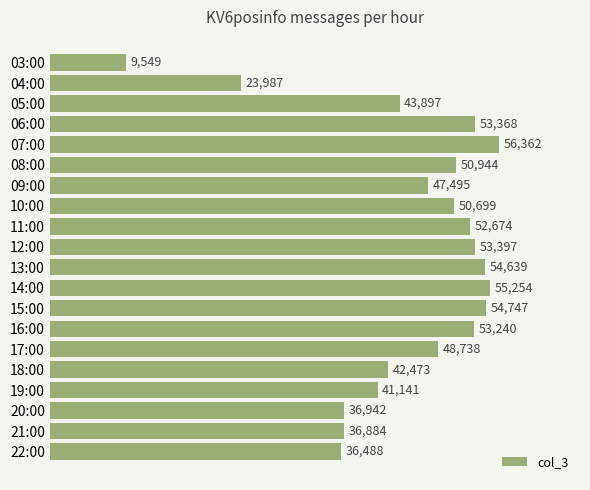

Reading bottom to top, what are all the values shown in this chart?

36488	36884	36942	41141	42473	48738	53240	54747	55254	54639	53397	52674	50699	47495	50944	56362	53368	43897	23987	9549